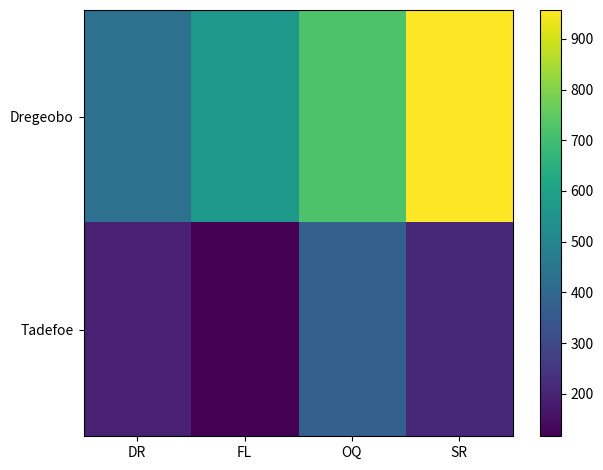

Between DR and OQ, which series saw the biggest shift?

Dregeobo